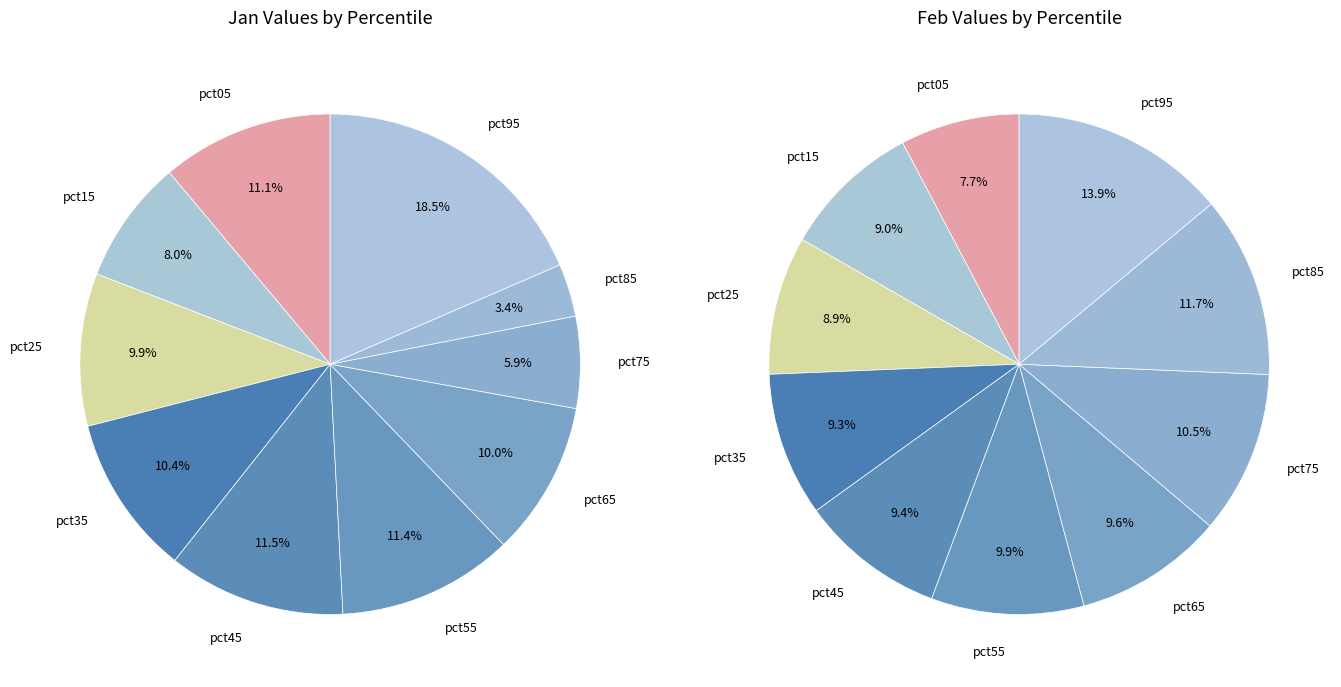

How many slices are in this pie chart?

10